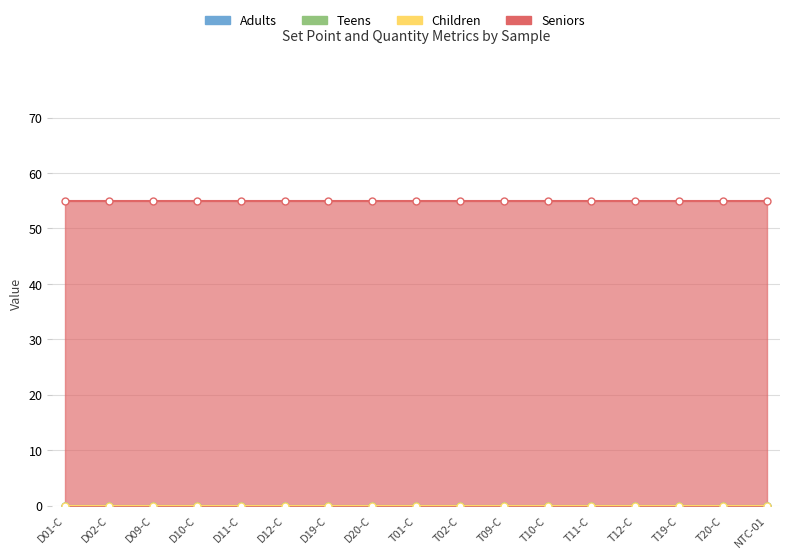

Between T09-C and D10-C, which is larger?

T09-C